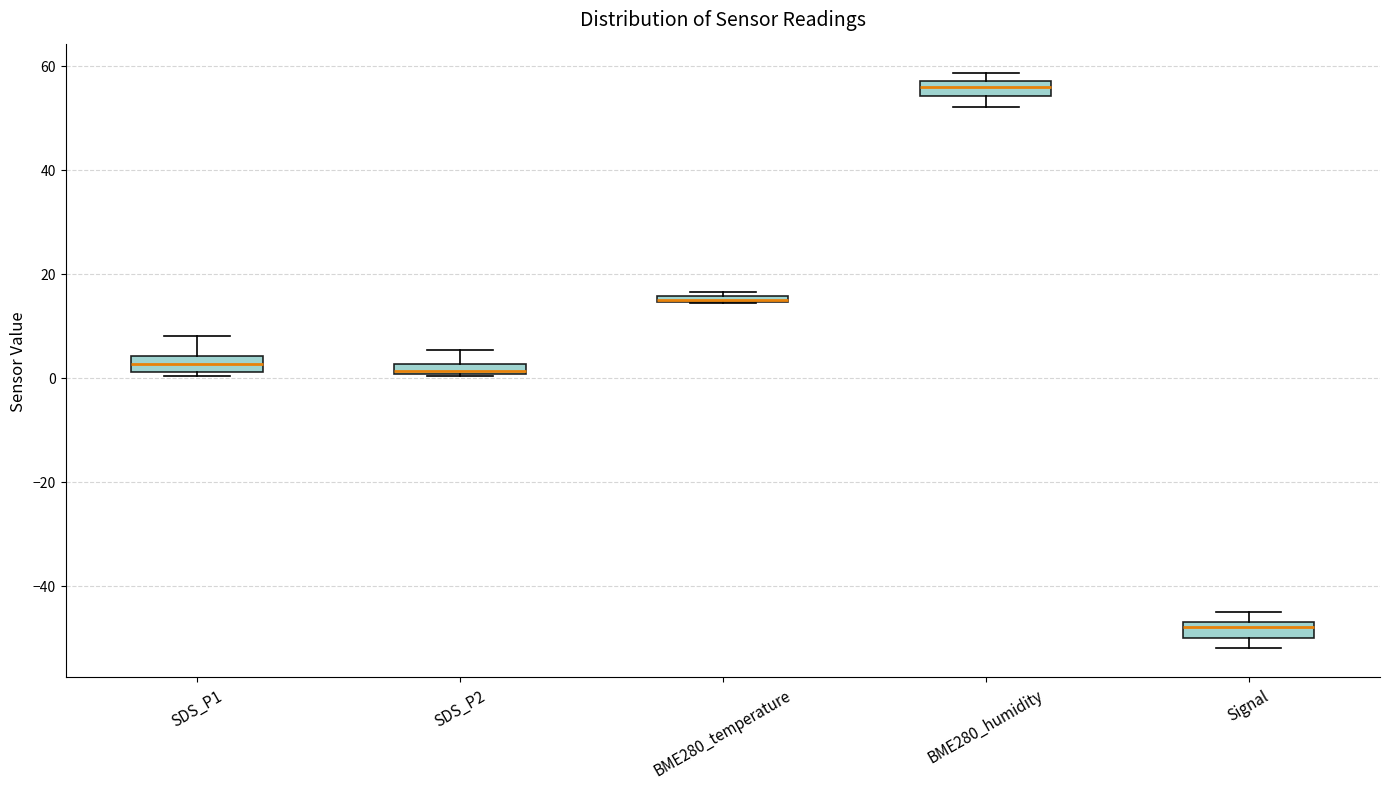

Where is the upper edge of the box for BME280_temperature on the y-axis? The values are not printed on the chart, so give them approximately, as read against the axis.

16